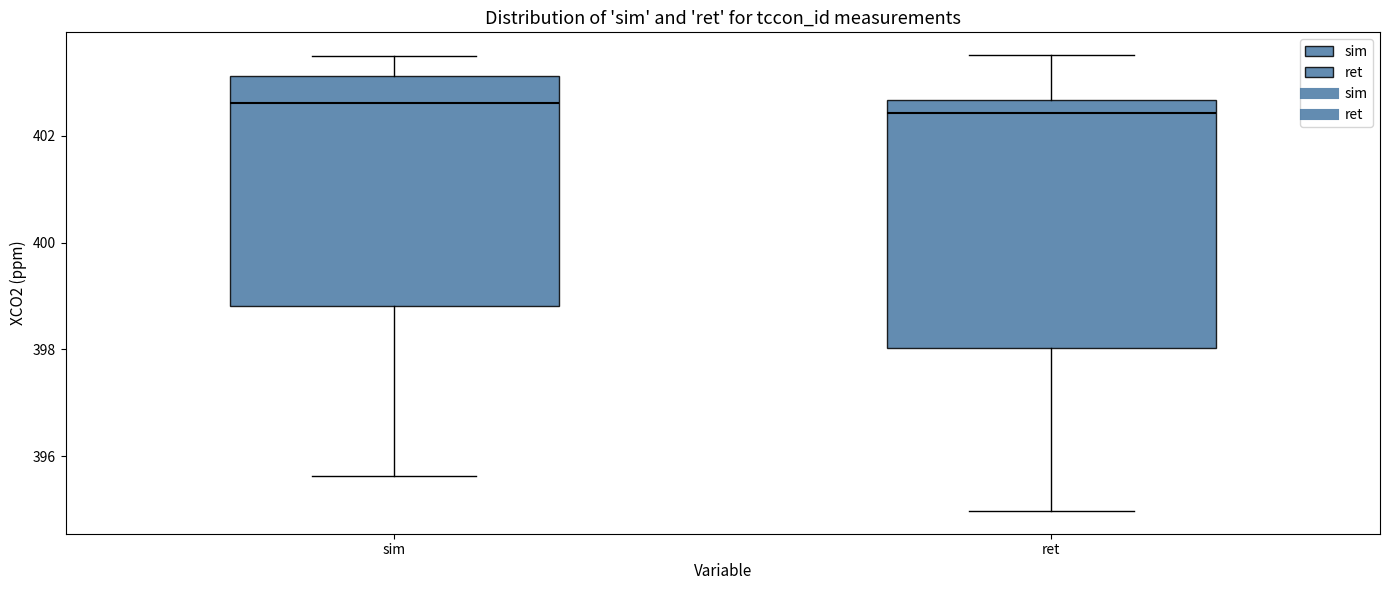

Where does the lower whisker of the box for ret end on the y-axis? The values are not printed on the chart, so give them approximately, as read against the axis.

395.0